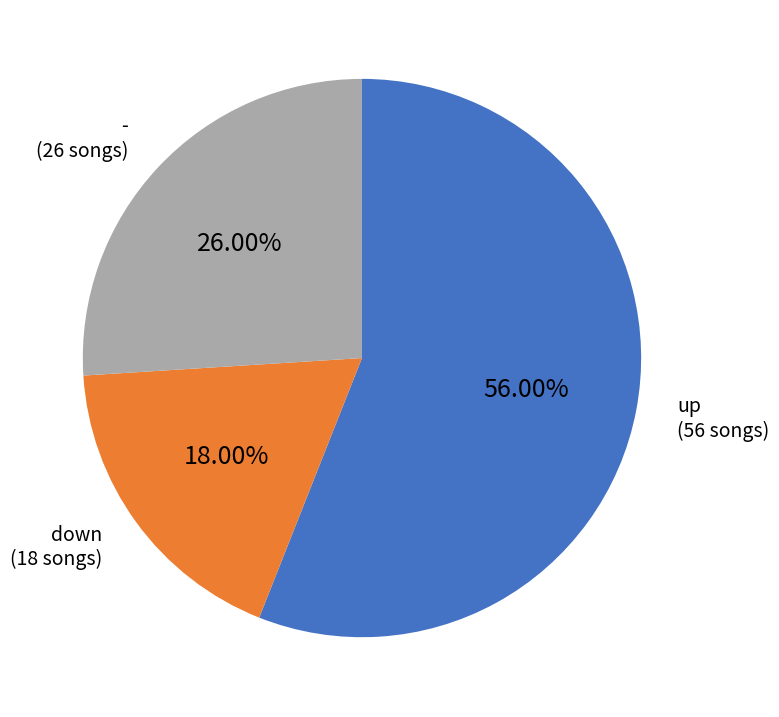

How many slices are in this pie chart?

3